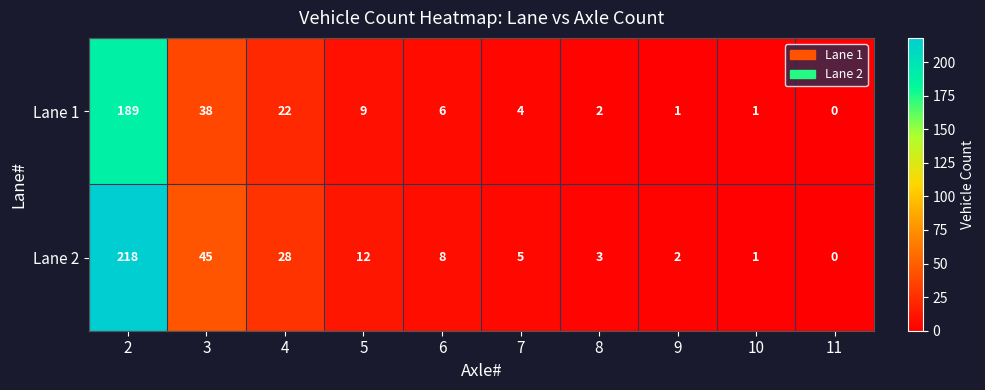

Read the Lane 1 value at 5.

9